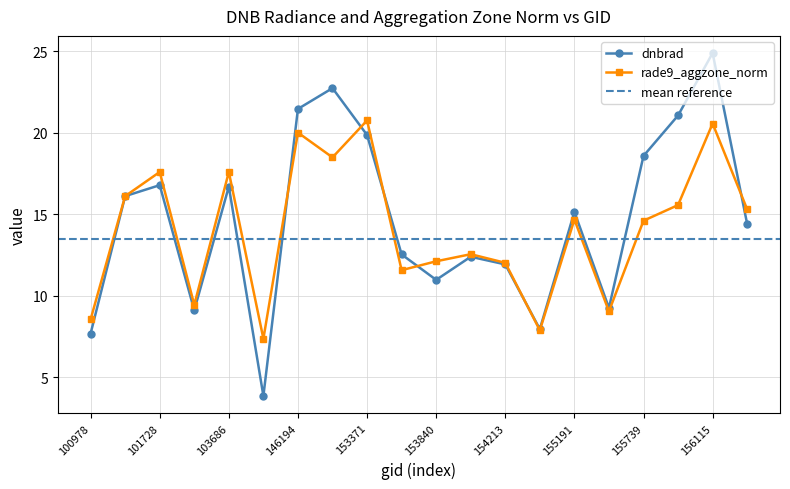

What is the approximate value of rade9_aggzone_norm at 154213?

12.0